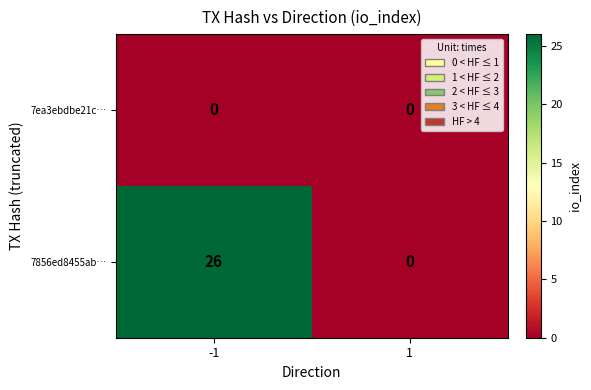

Which series has the largest range (max minus min)?

7856ed8455ab…